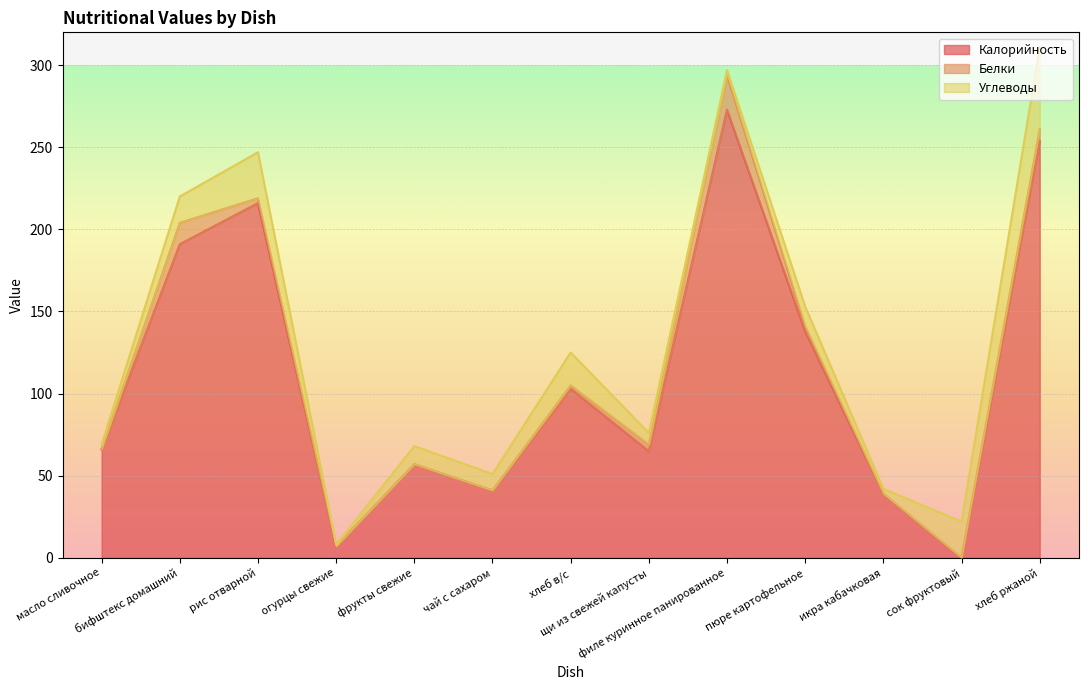

Rank the categories by Углеводы value from highest to lowest.

хлеб ржаной, рис отварной, сок фруктовый, хлеб в/с, бифштекс домашний, пюре картофельное, фрукты свежие, чай с сахаром, щи из свежей капусты, масло сливочное, филе куринное панированное, икра кабачковая, огурцы свежие